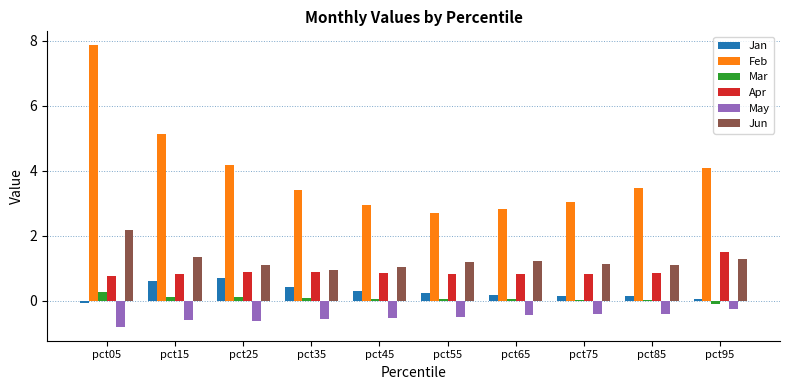

True or false: Apr has a value of 0.8 at pct85.

True